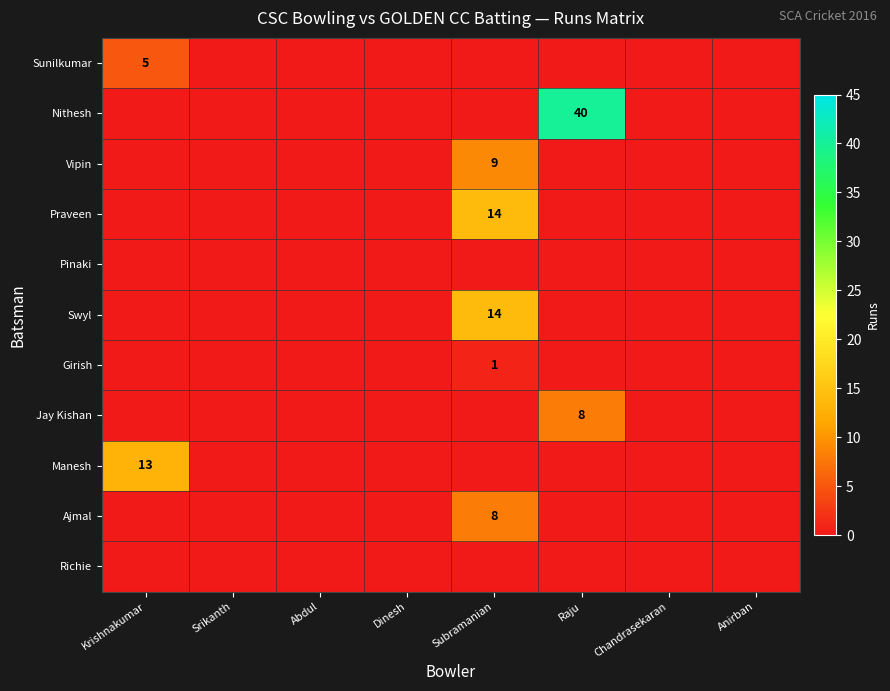

What is the maximum value for Manesh?

13